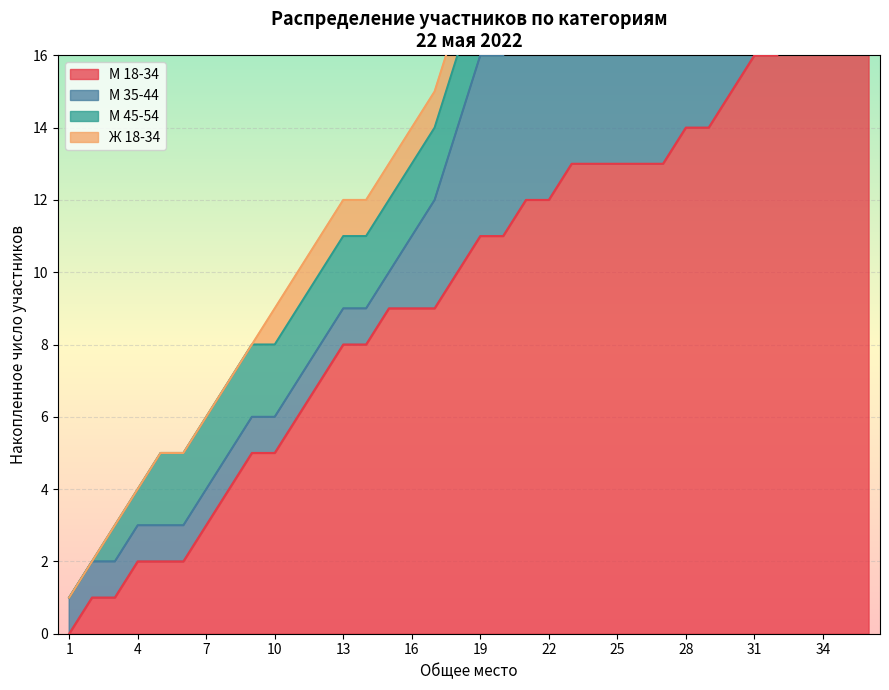

Which series changed the most between 5 and 6?

М 18-34